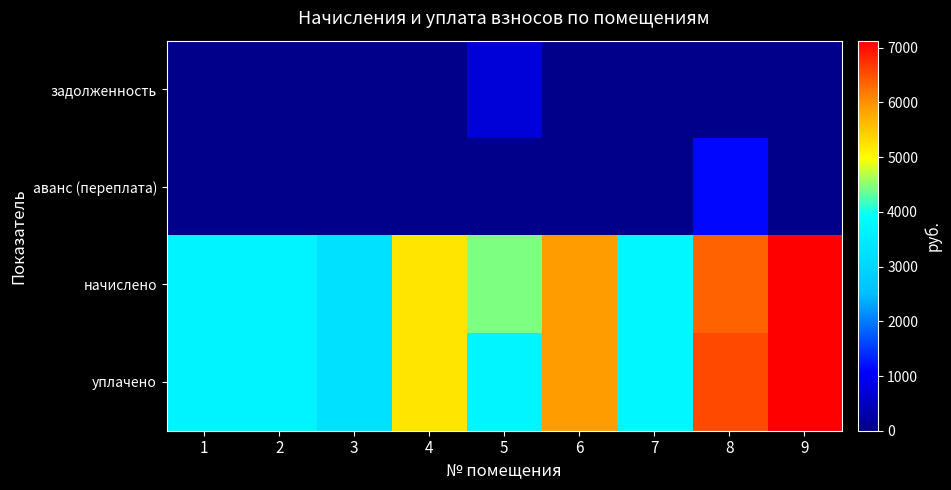

Which series has the largest total across all categories?

начислено